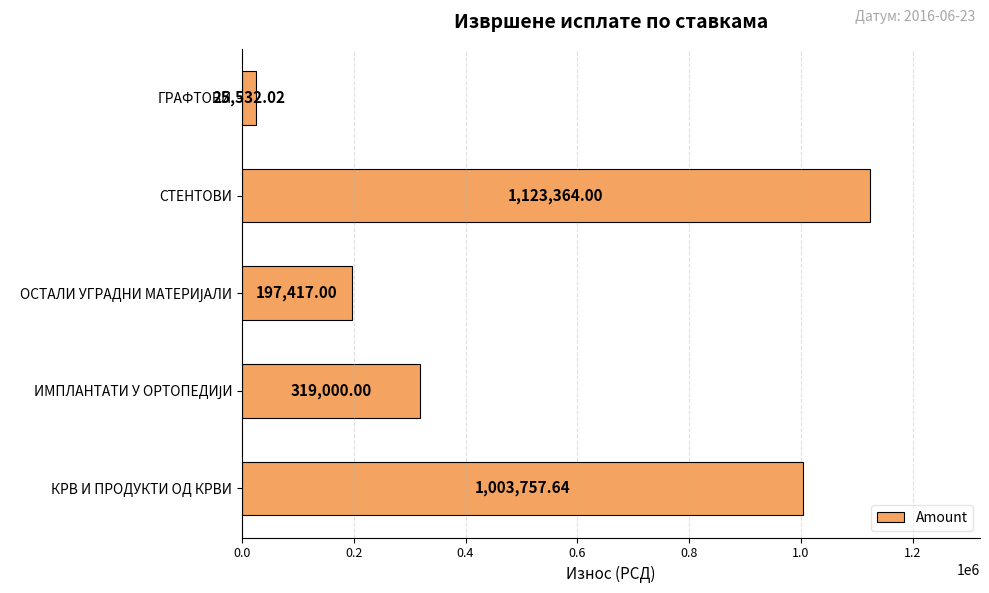

Between ГРАФТОВИ and КРВ И ПРОДУКТИ ОД КРВИ, which is larger?

КРВ И ПРОДУКТИ ОД КРВИ